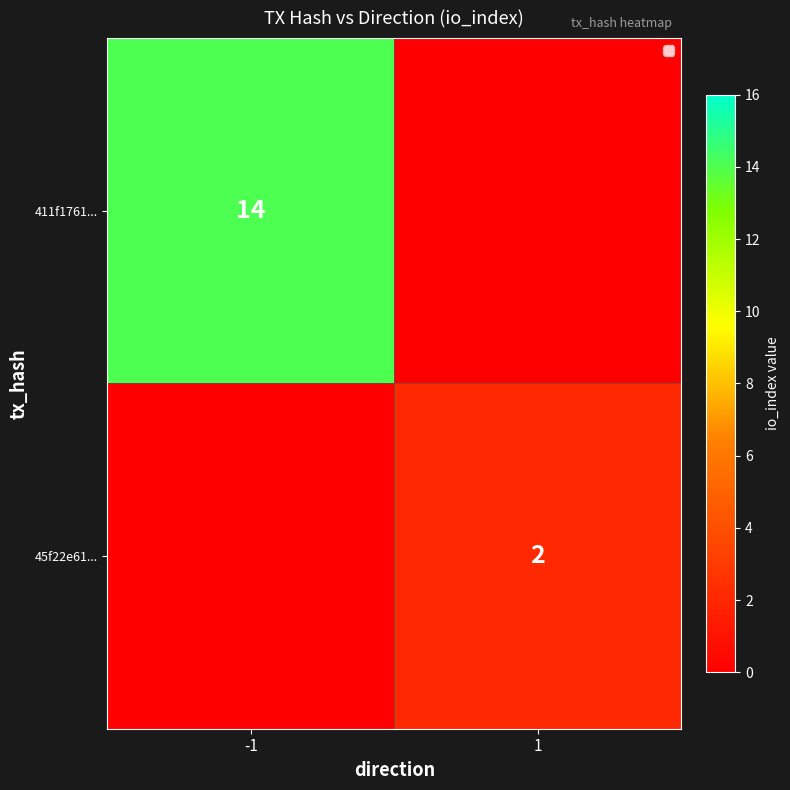

True or false: 45f22e61... has a value of 3 at 1.

False